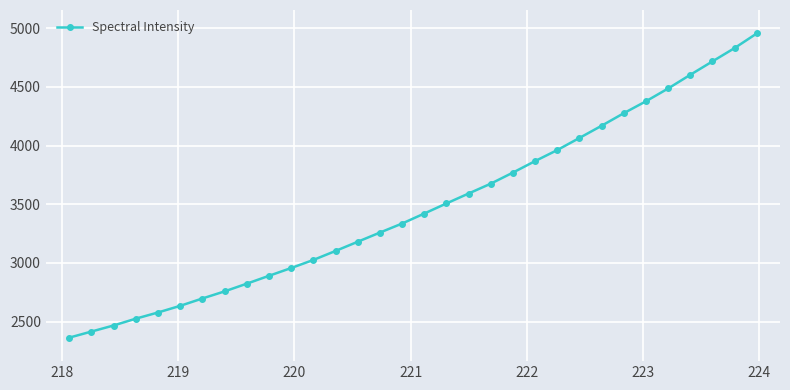

What is the value of the 16th point from the left?

3335.3